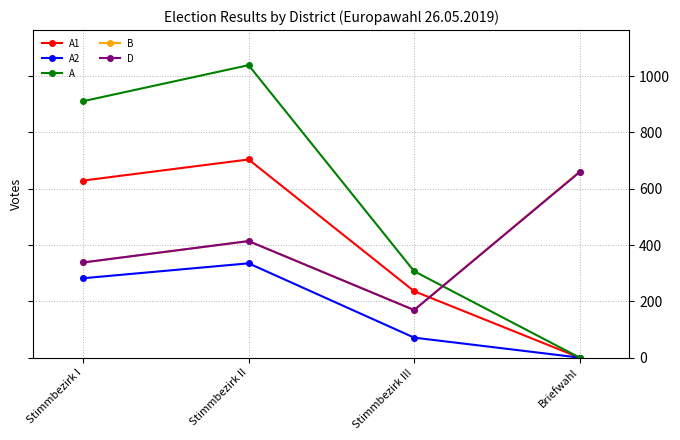

Reading right to left, what are all the values shown in this chart?

A1: 0	236	704	629
A2: 0	71	335	282
A: 0	307	1039	911
B: 661	169	414	338
D: 659	169	414	338